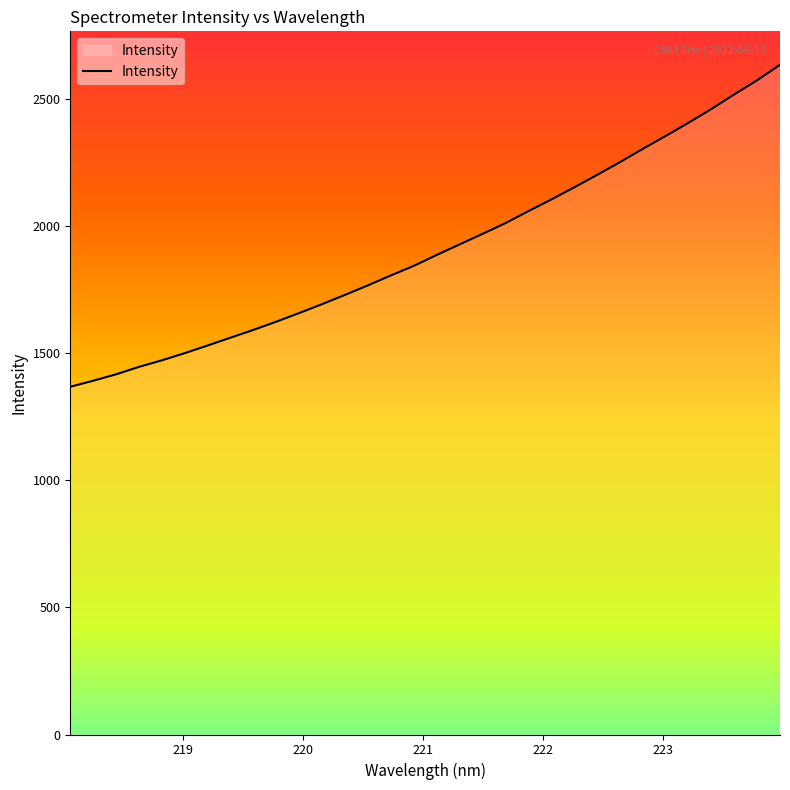

What is the smallest value displayed?

1368.0